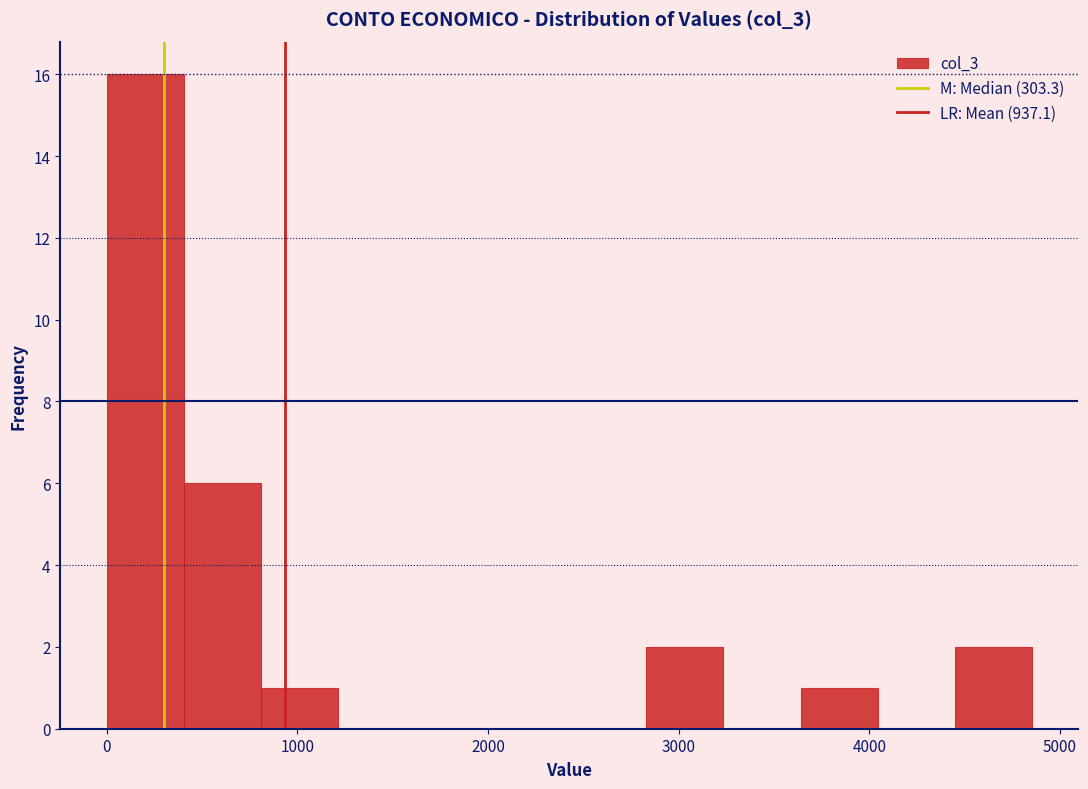

What is the height of the bar covering 3600 to 4000 on the x-axis? Neither the bar edges nor the heights are printed on the chart, so give them approximately, as read against the axes.

1